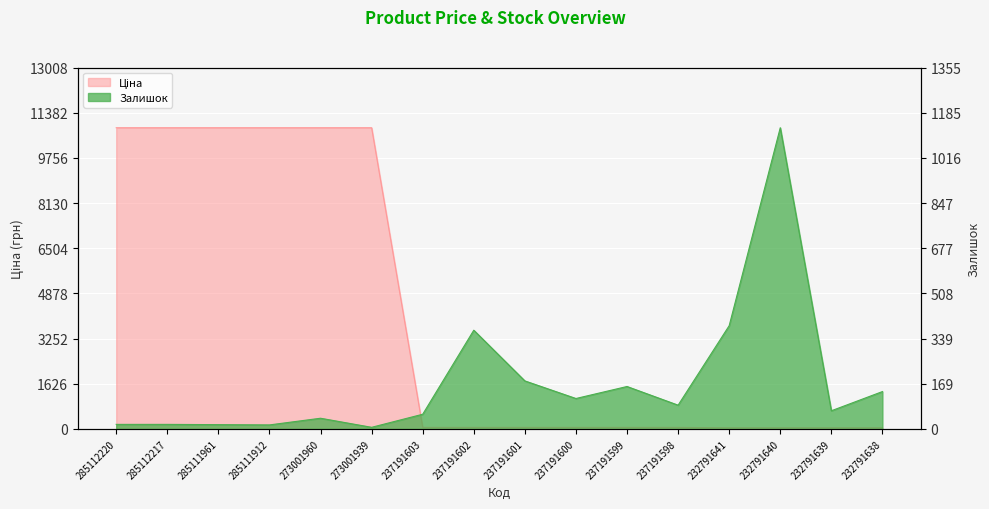

True or false: Ціна has more than 1 points higher than both neighbors.

False